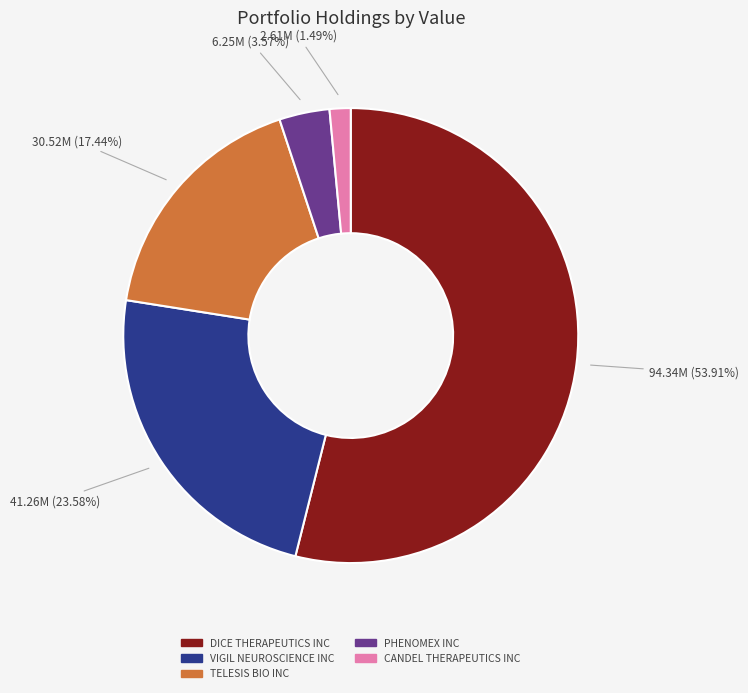

To the nearest percent, what is the difference between the TELESIS BIO INC and DICE THERAPEUTICS INC slice percentages?

36%